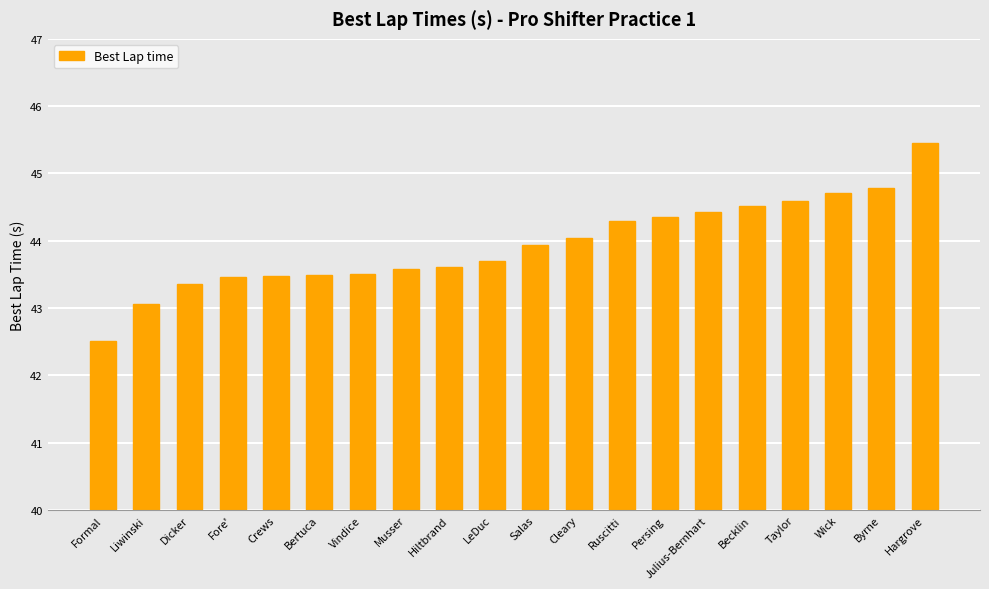

What is the difference between the values at Formal and Crews?

1.0